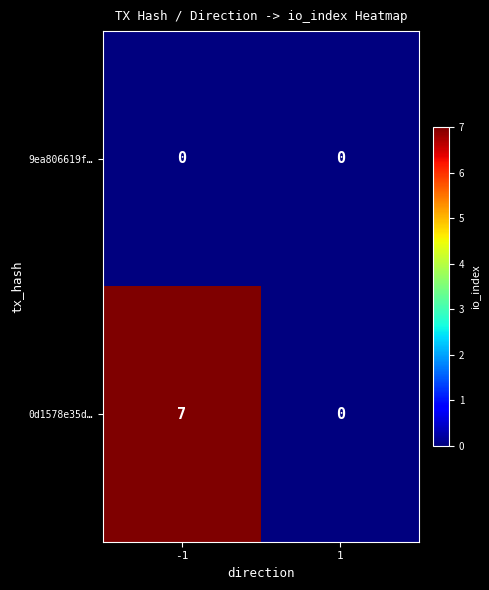

What is the maximum value shown in the chart?

7